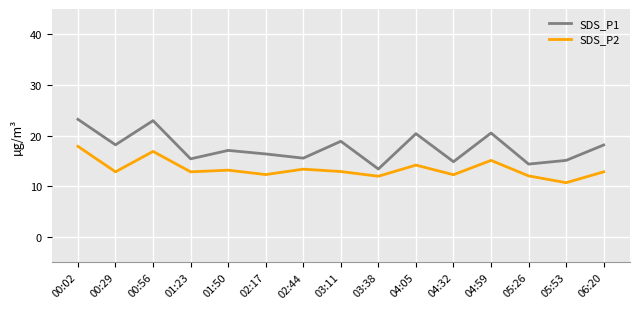

The SDS_P1 series shows 27.3 at 02:17. True or false?

False